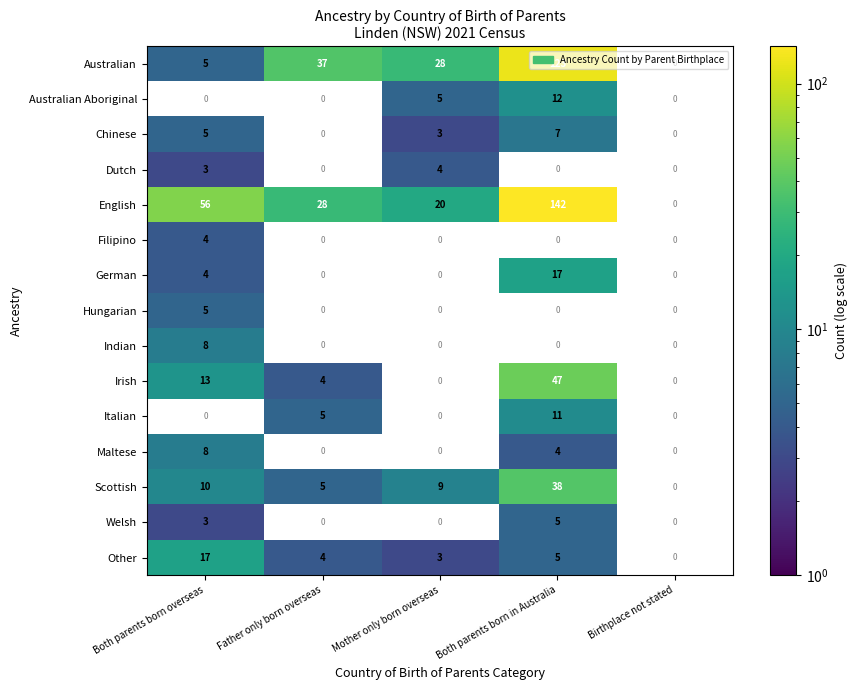

How many distinct data groups are displayed?

15